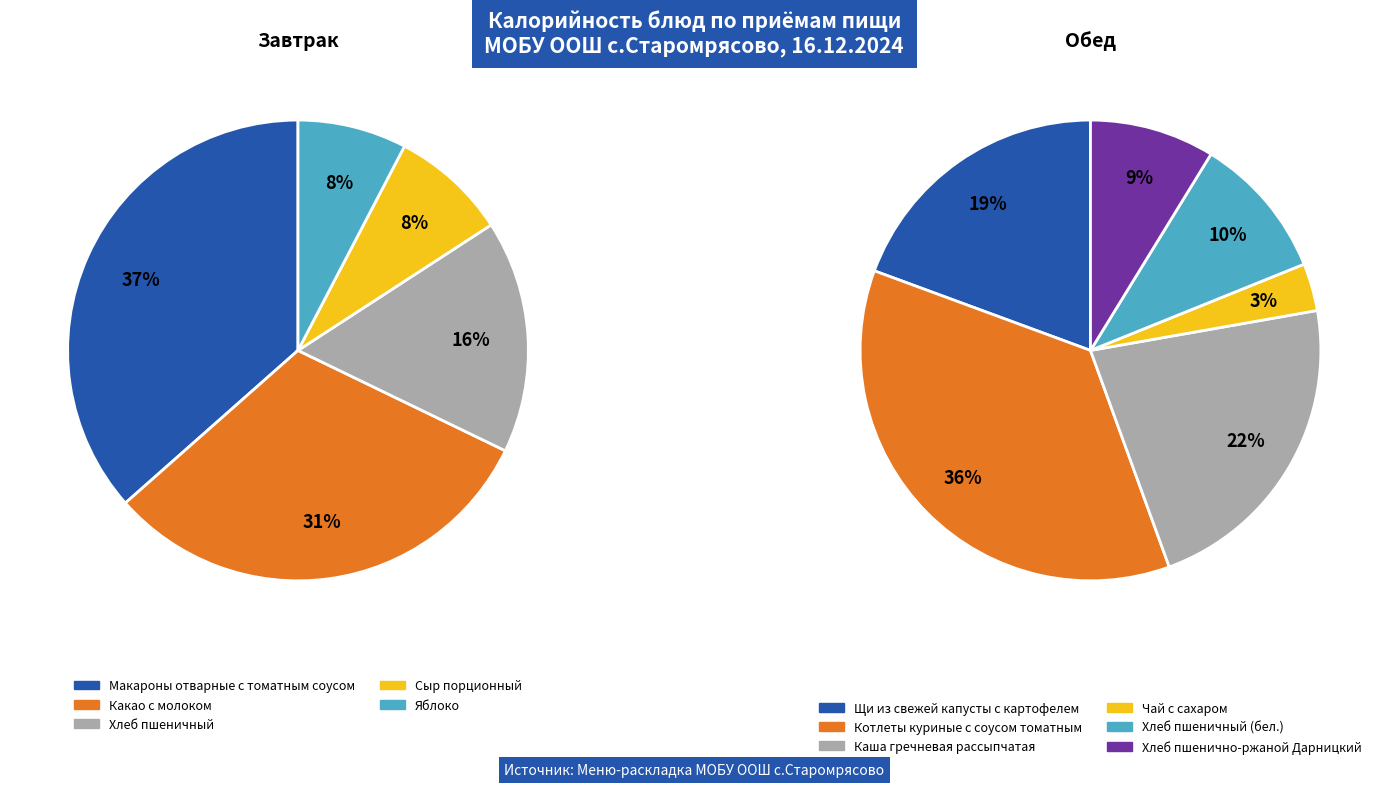

What percentage is NOT represented by Сыр порционный?

91.8%